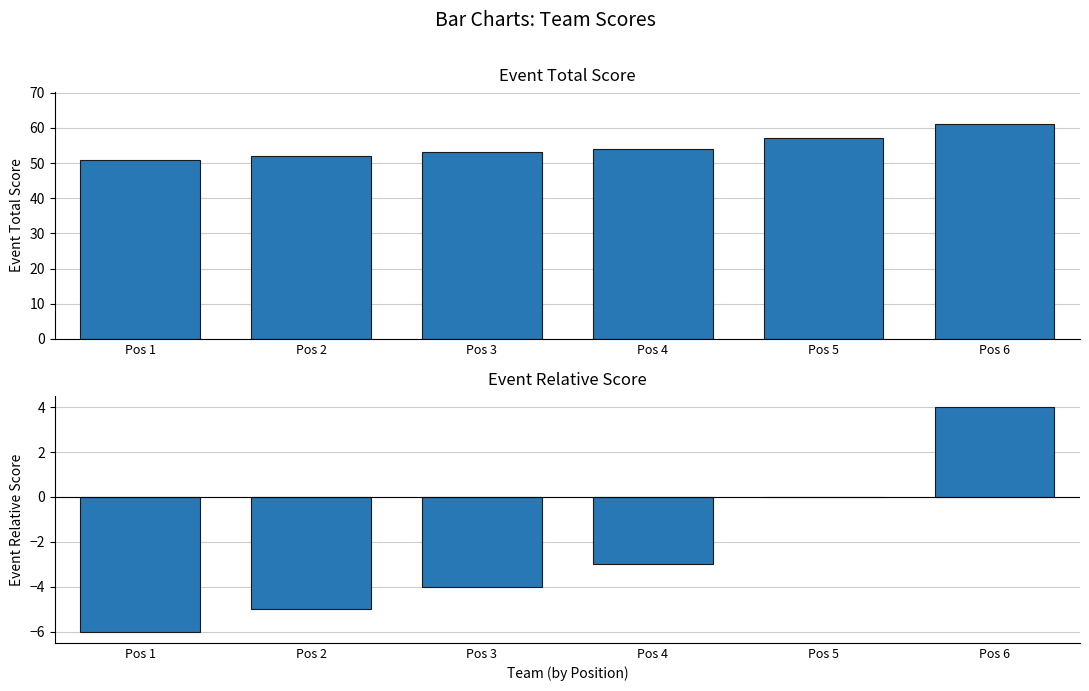

True or false: event_relative_score has a value of 4 at Pos 6.

True